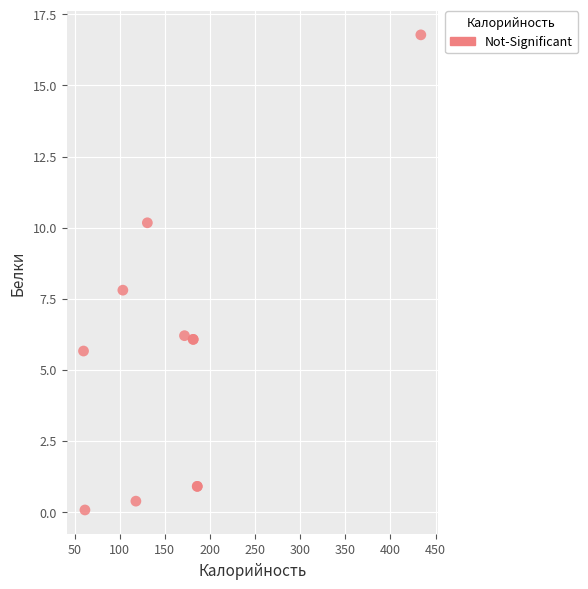

What Y value in the scatter plot is closest to 8?

7.8